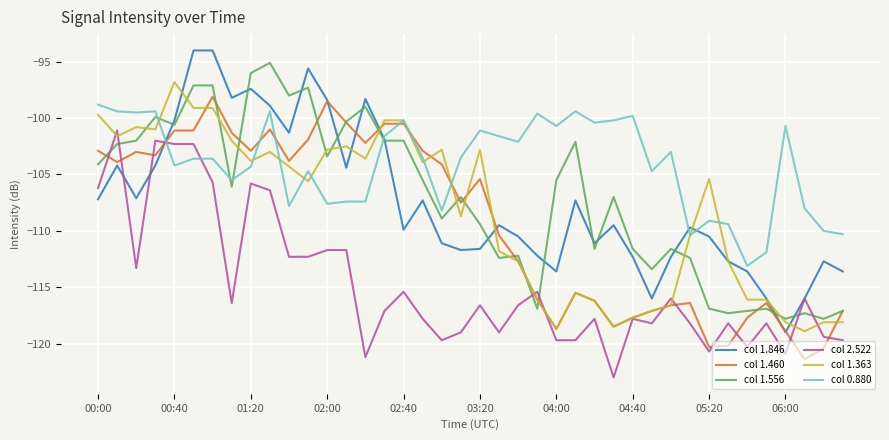

Rank the series by their maximum value, from lowest to highest.

col 2.522, col 0.880, col 1.460, col 1.363, col 1.556, col 1.846